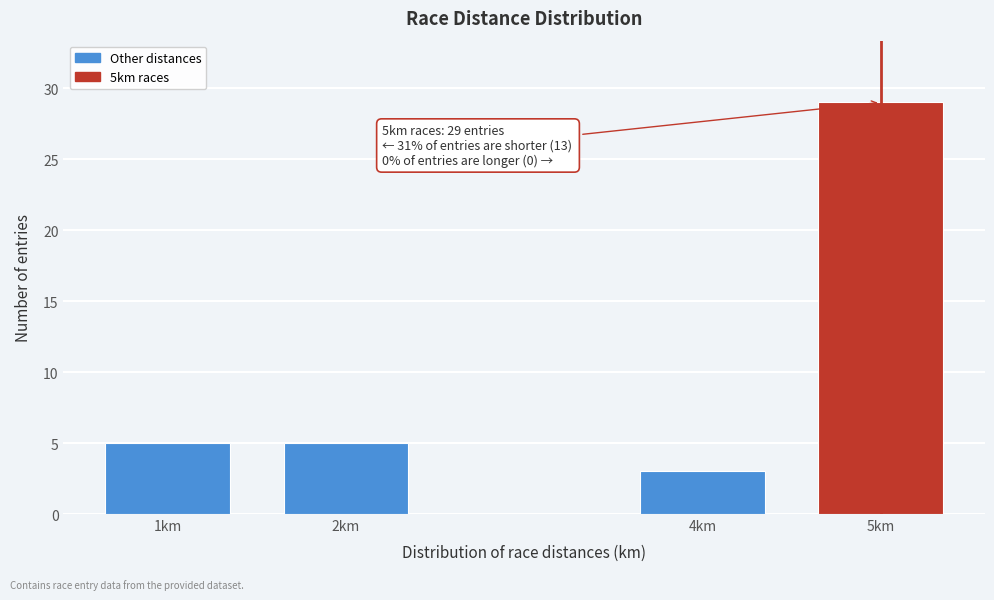

Reading left to right, extract all data points from this chart.

1km=5	2km=5	4km=3	5km=29